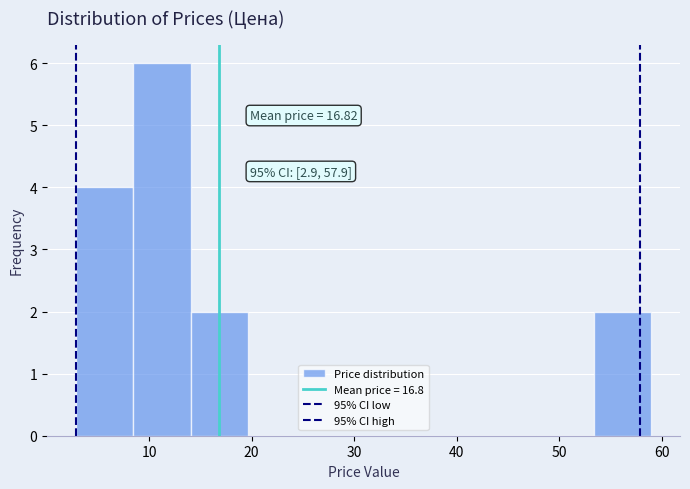

Over which range of the x-axis is the bar tallest?

8 to 14